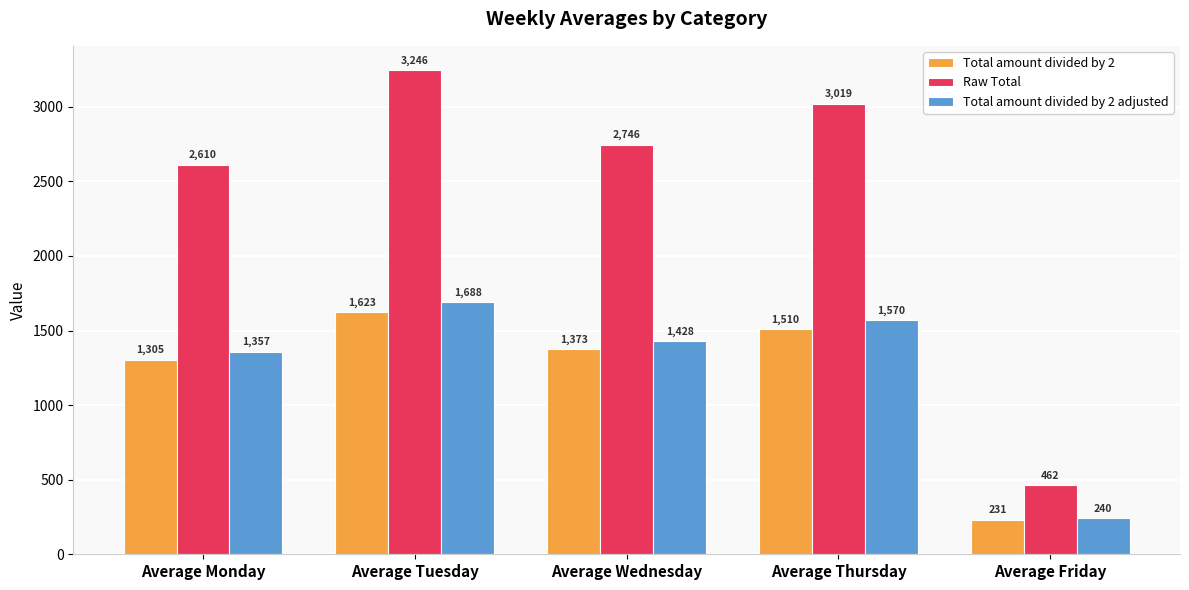

What is the total value across all series at Average Thursday?

6098.4